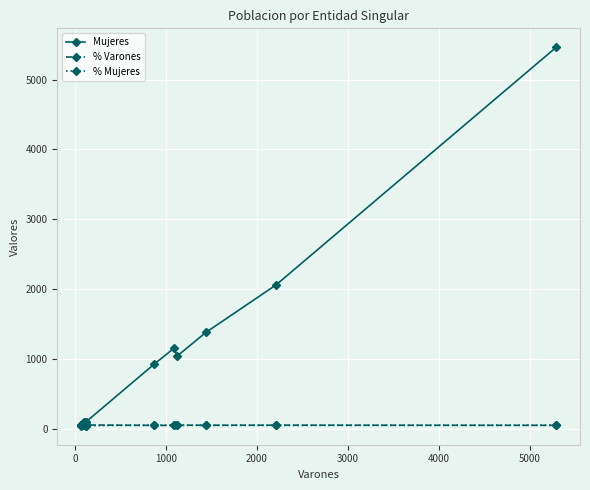

True or false: Mujeres has more than 1 interior local peaks.

True